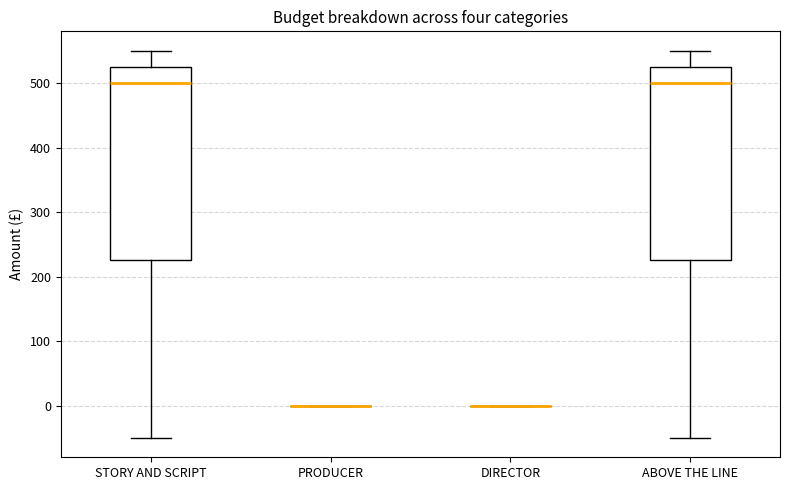

Where is the upper edge of the box for STORY AND SCRIPT on the y-axis? The values are not printed on the chart, so give them approximately, as read against the axis.

530